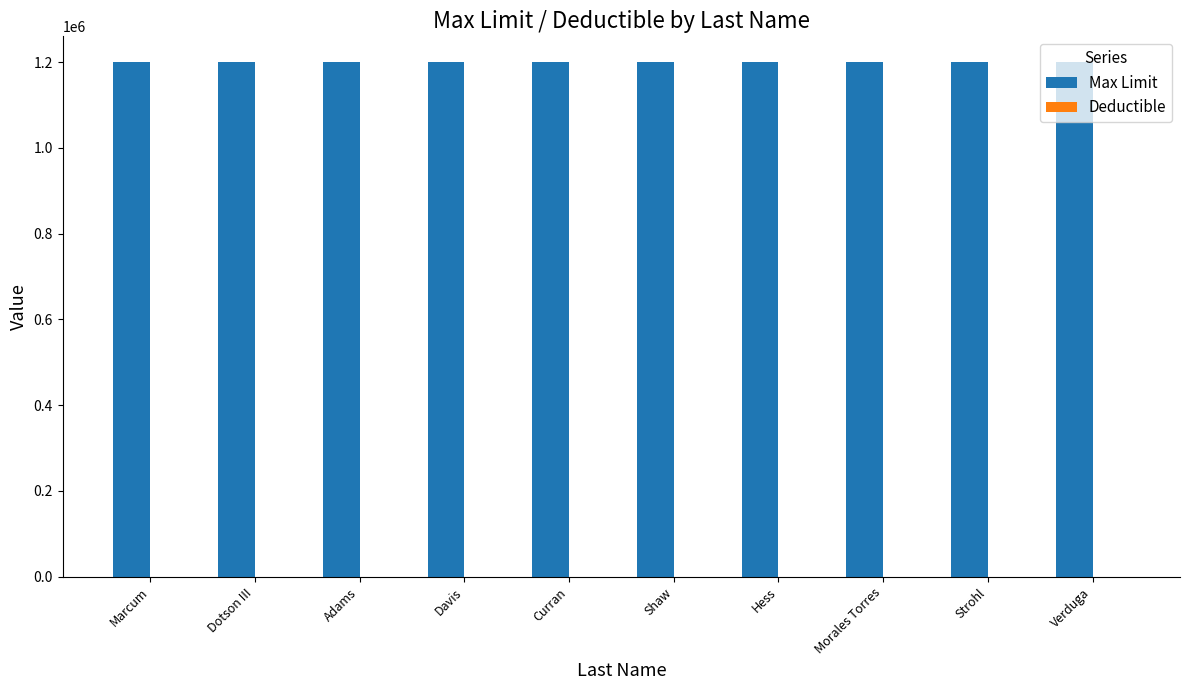

Which series has the largest total across all categories?

Max Limit